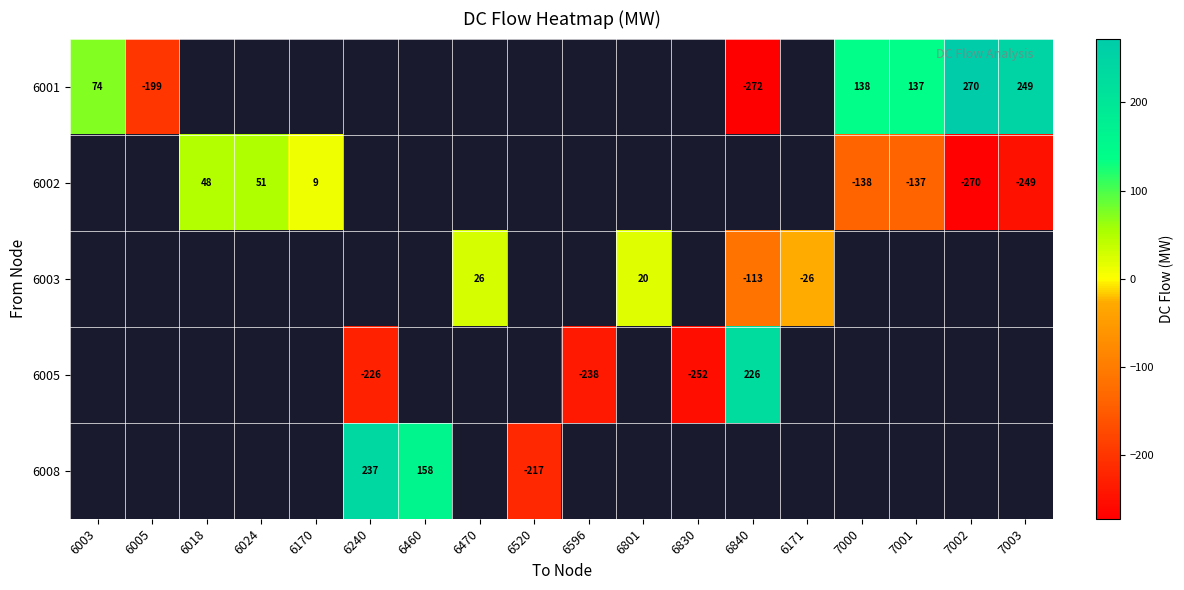

True or false: 6002 has a value of 12.4 at 6170.

False